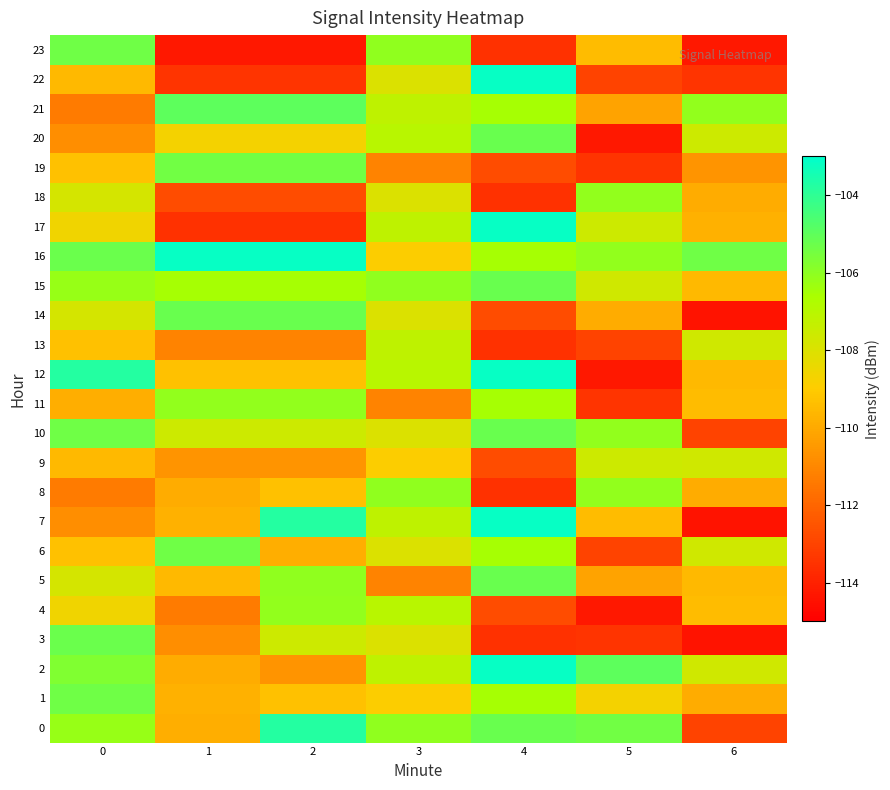

What is the maximum value shown in the chart?

-103.2